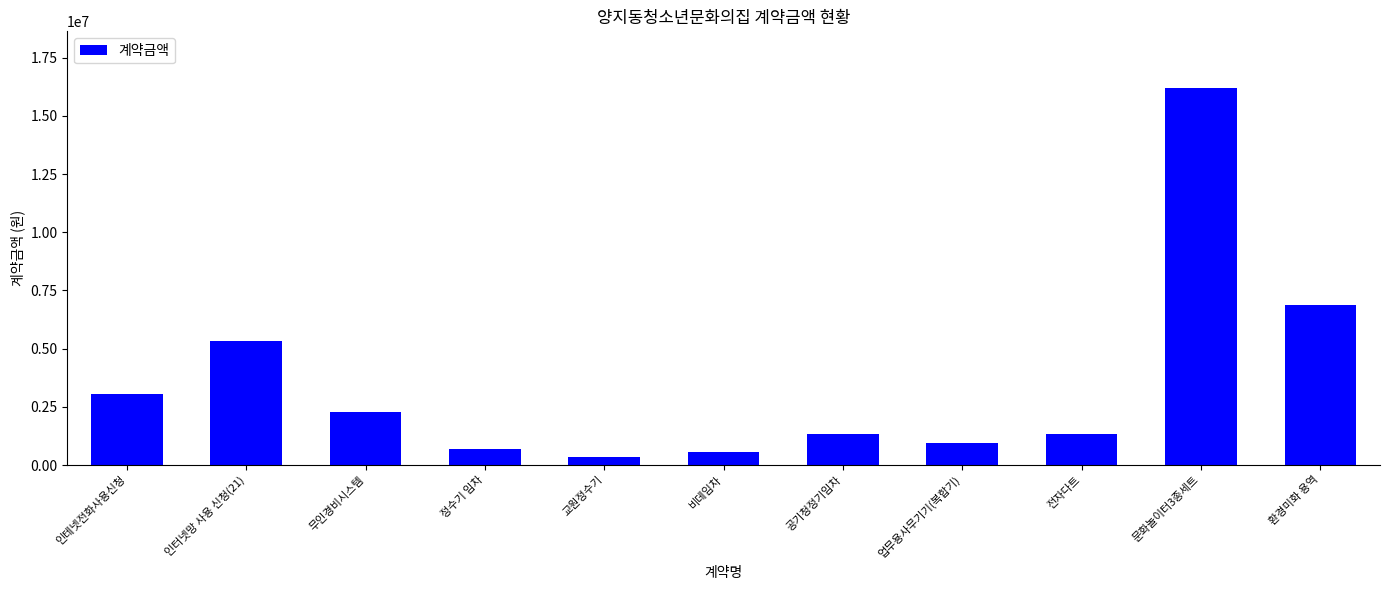

What is the sum of the values at 문화놀이터3종세트 and 환경미화 용역?

23064000